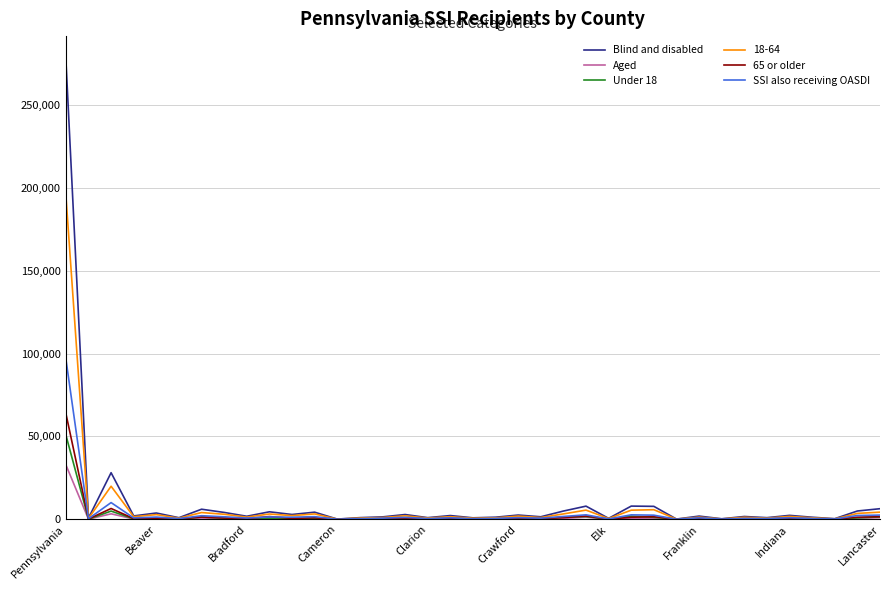

What is the greatest value displayed?

277602